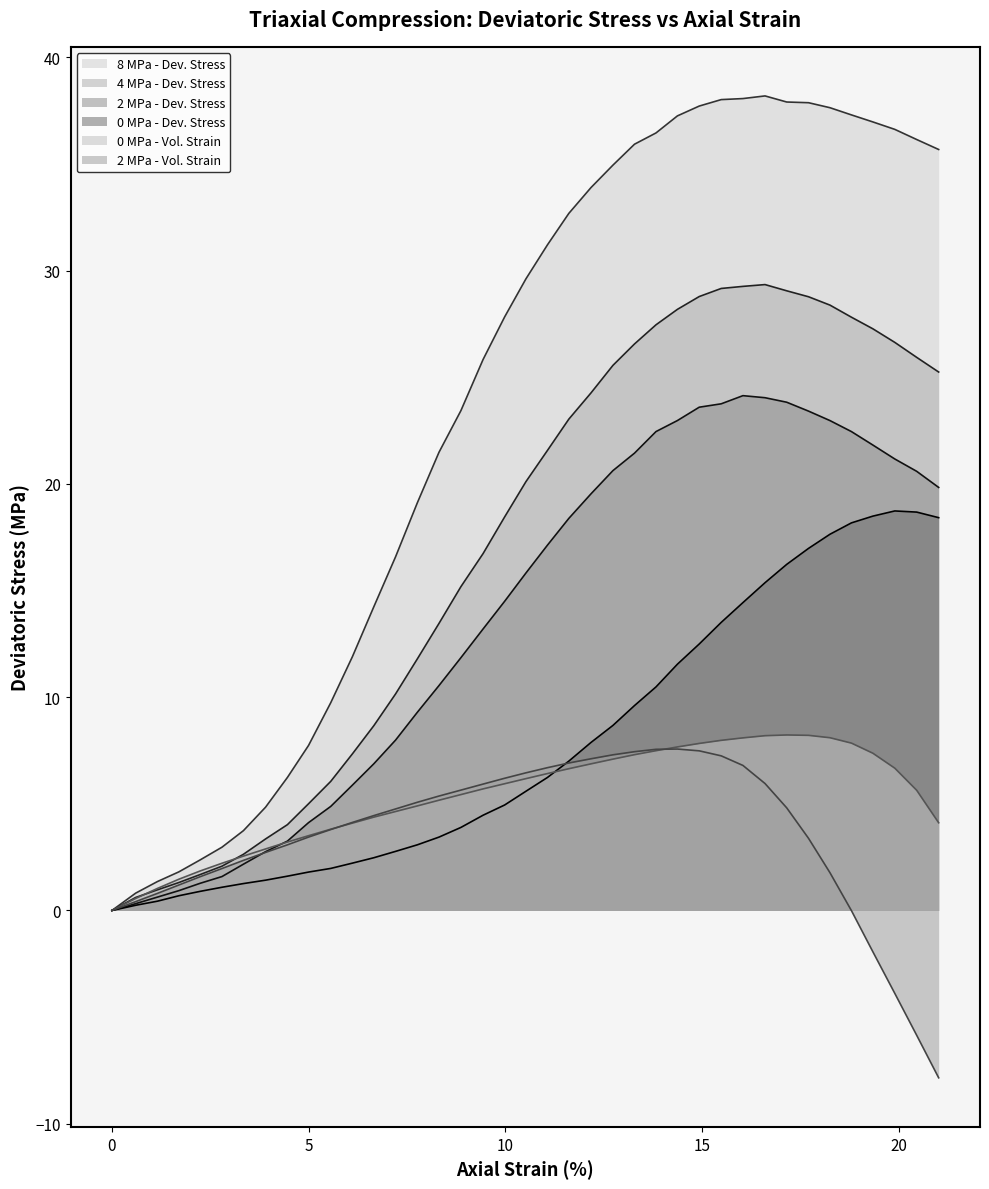

Which series has the largest total across all categories?

8 MPa - Dev. Stress